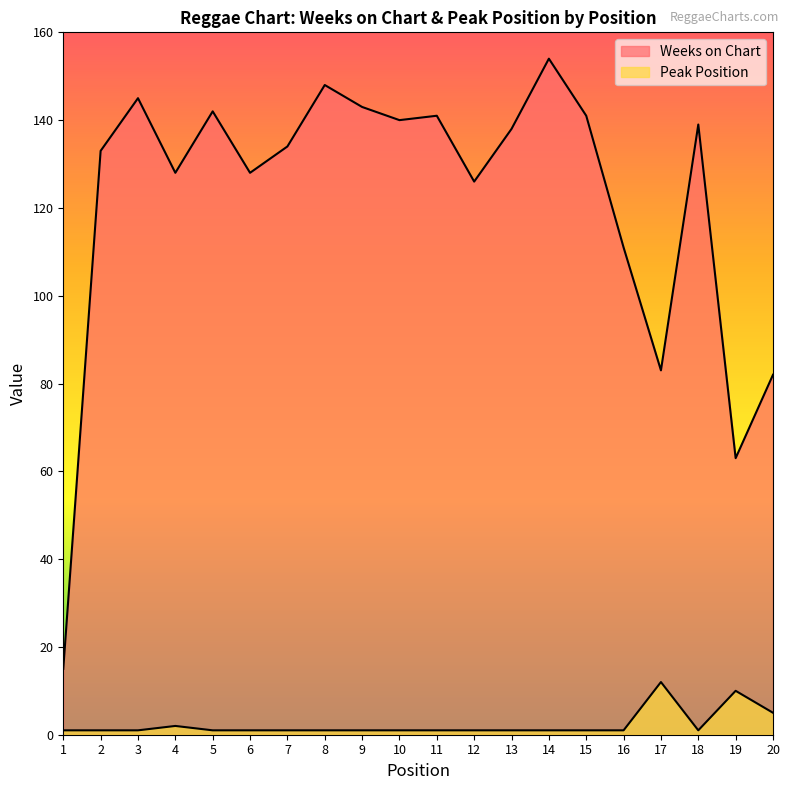

What is the total value across all series at 18?

140